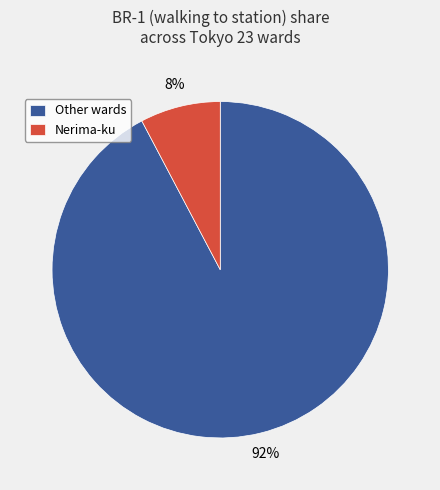

Is it true that Nerima-ku is 1% of the pie?

False